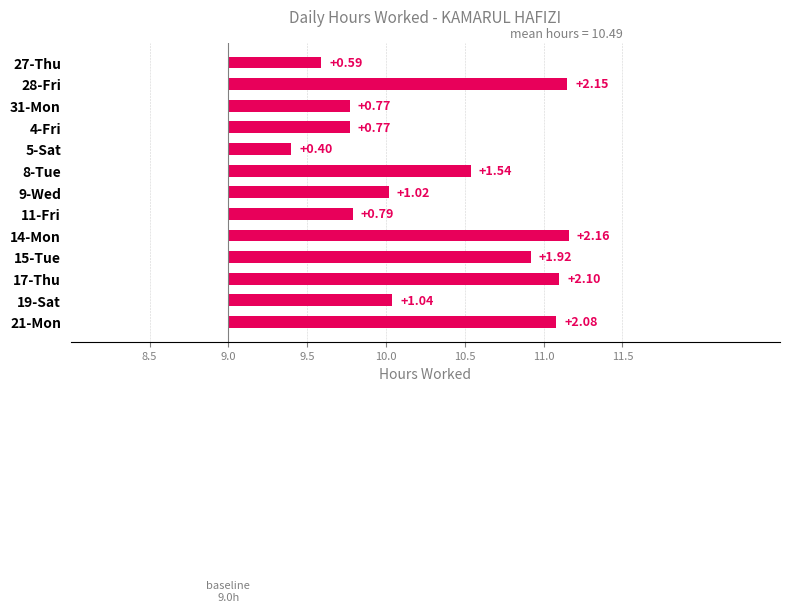

What is the ratio of the value at 14-Mon to the value at 21-Mon?

1.0